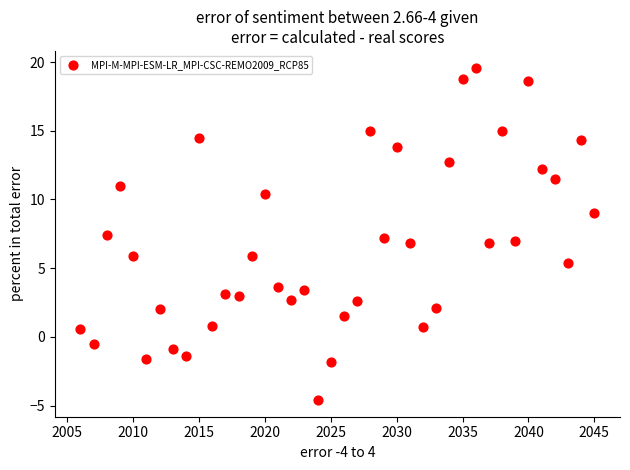

What is the range of Y values (max minus min)?

24.2